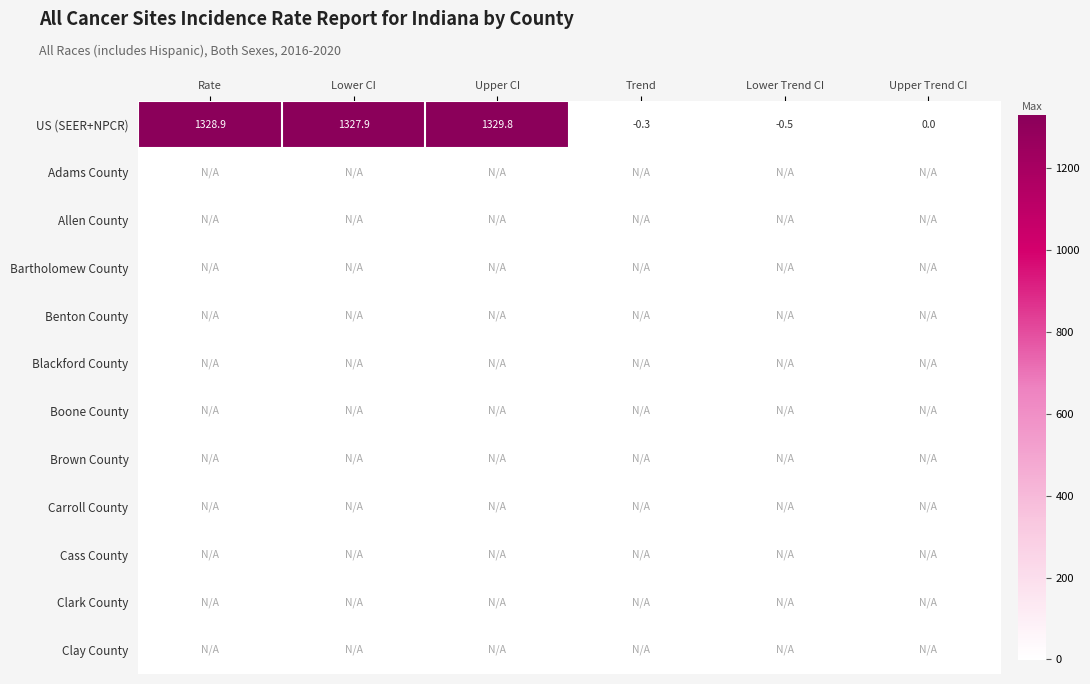

What is the average value of the US (SEER+NPCR) series?

664.3